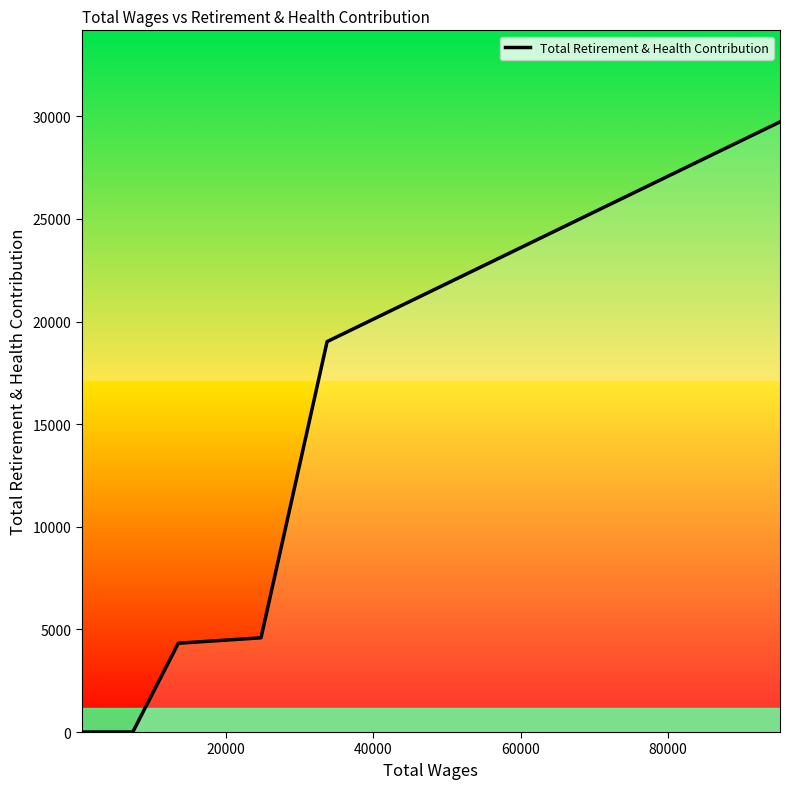

What is the difference between the maximum and minimum values?

29733